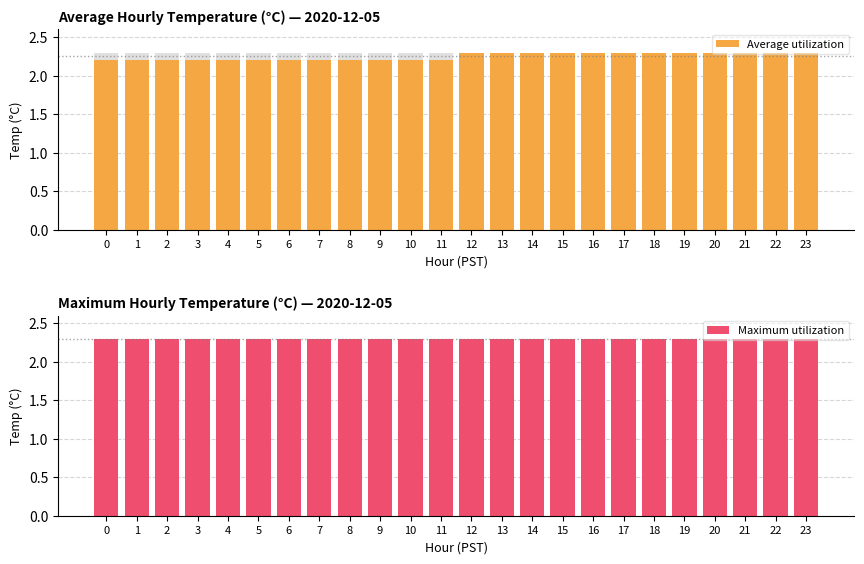

What are all the series names shown in the legend?

Average utilization, Maximum utilization